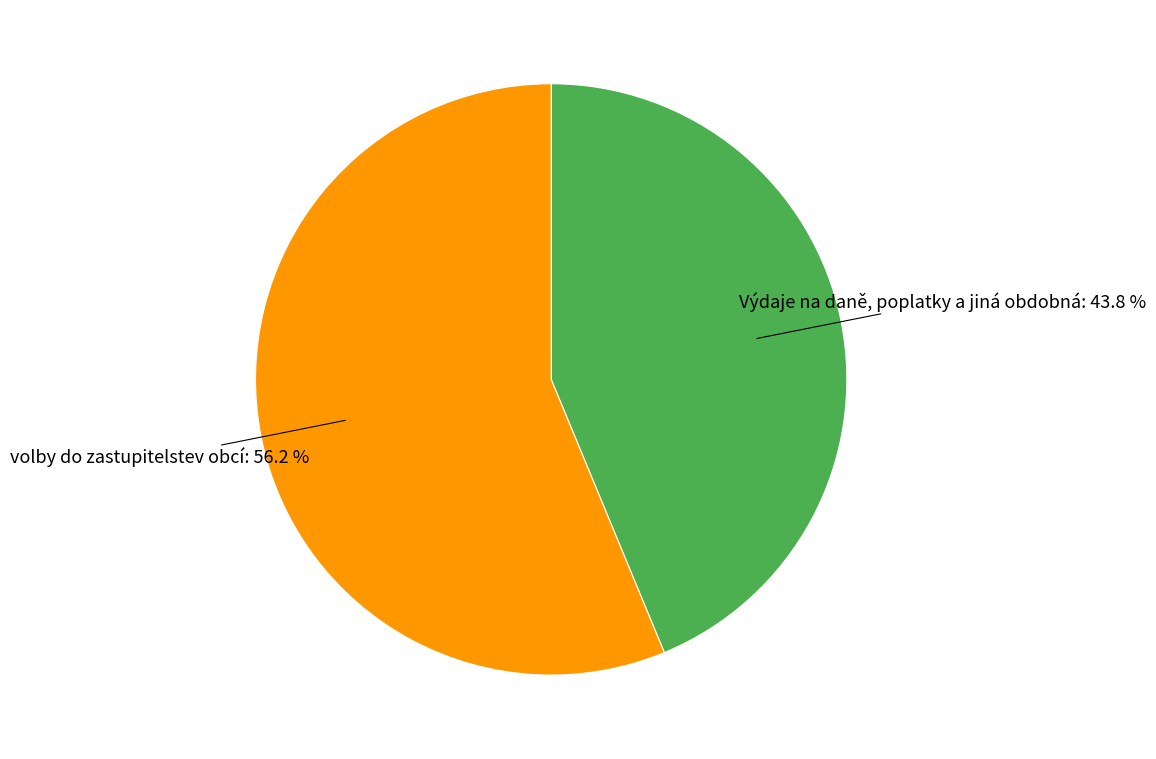

What percentage do volby do zastupitelstev obcí and Výdaje na daně, poplatky a jiná obdobná together represent?

100.0%